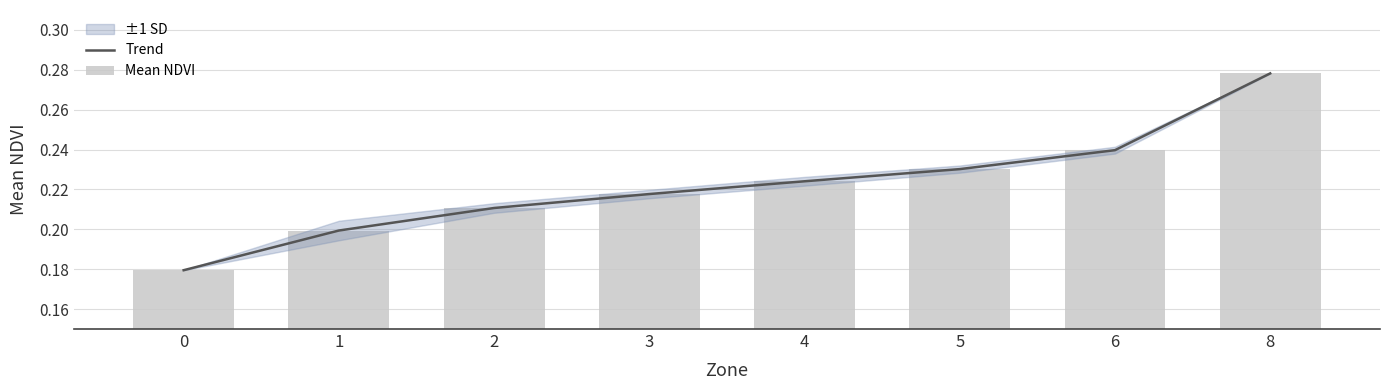

Is it true that Trend equals 0.3 at 0?

False